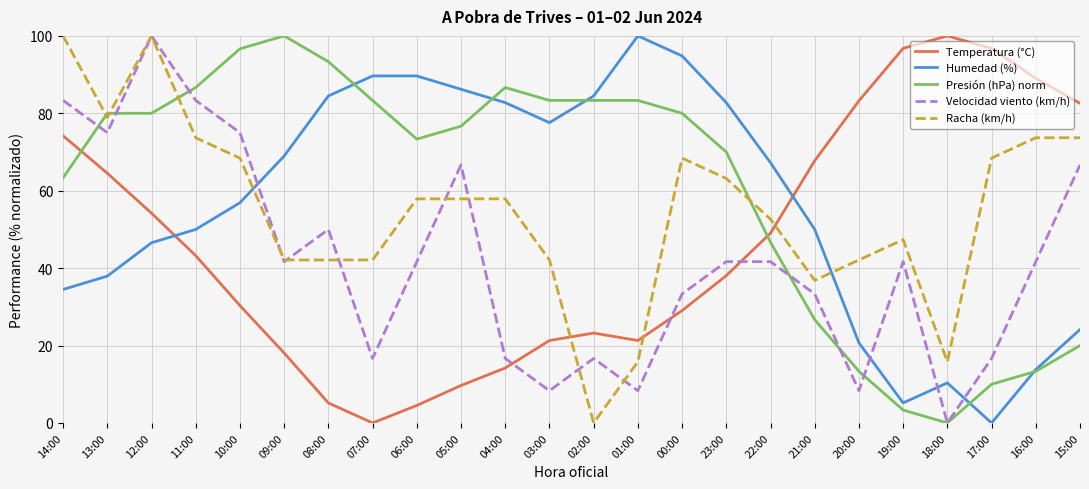

What is the highest value of the Humedad (%) series?

100.0